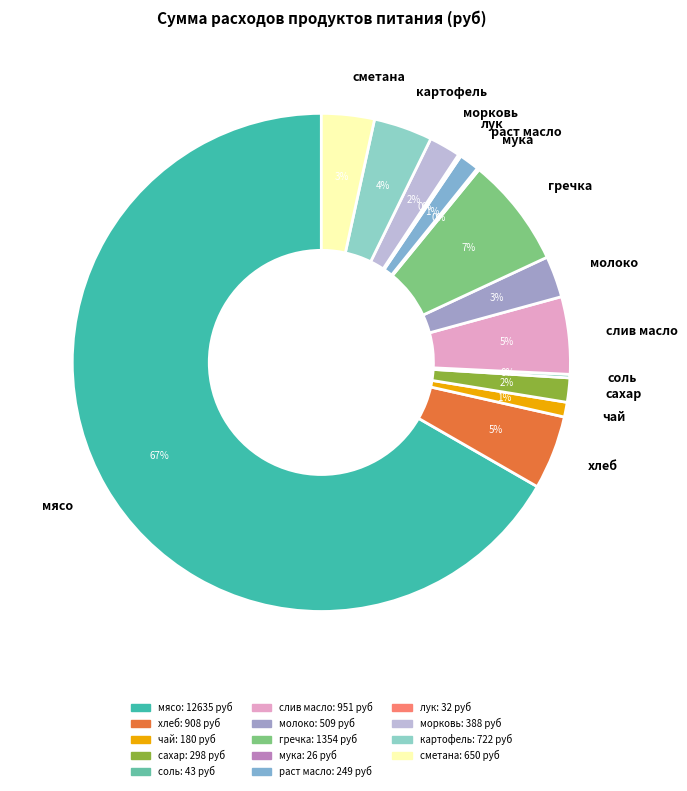

To the nearest percent, what percentage of the pie is сметана?

3%